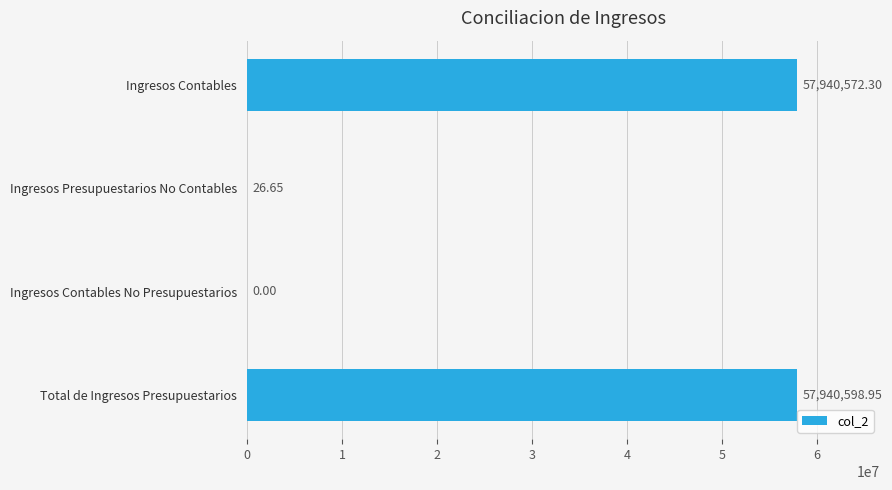

Approximately how many times larger is the value at Total de Ingresos Presupuestarios compared to Ingresos Contables?

1.0